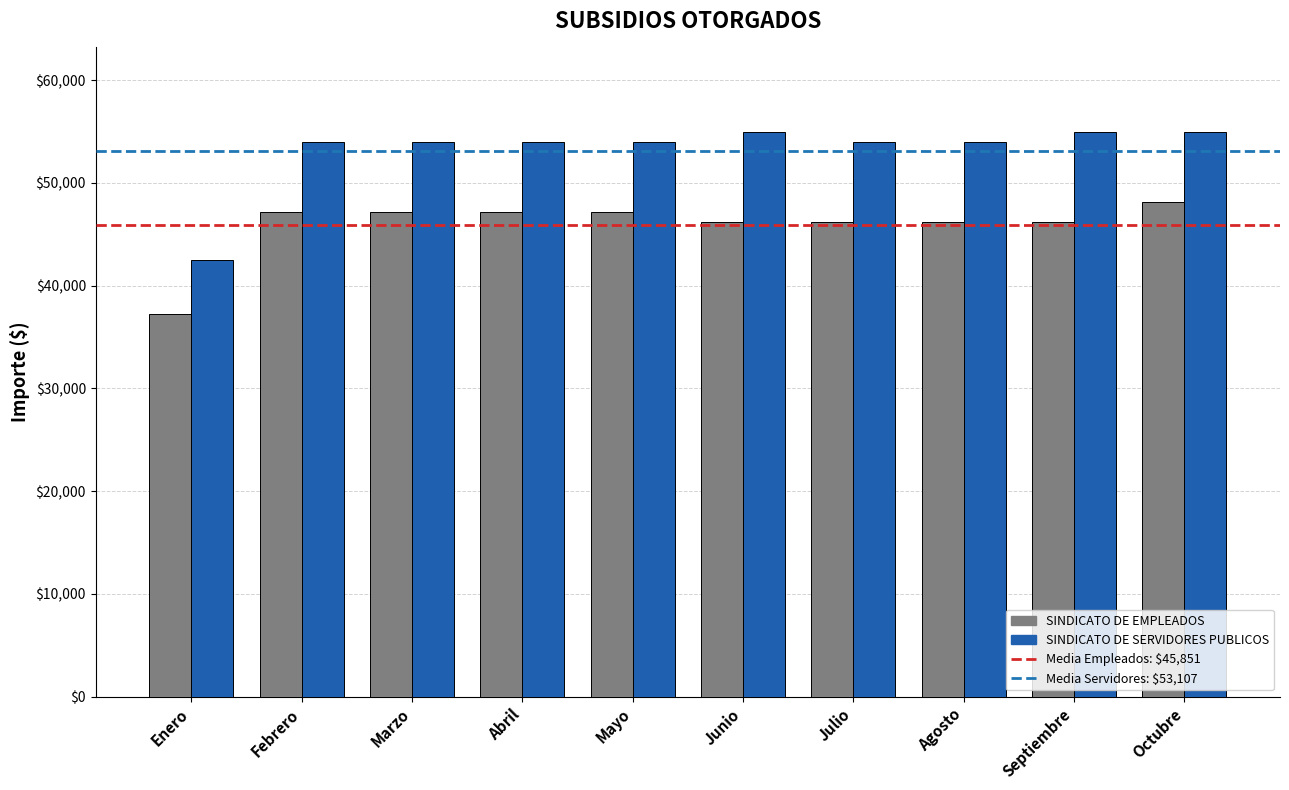

List the series in order of their peak value, highest first.

SINDICATO DE SERVIDORES PUBLICOS, SINDICATO DE EMPLEADOS